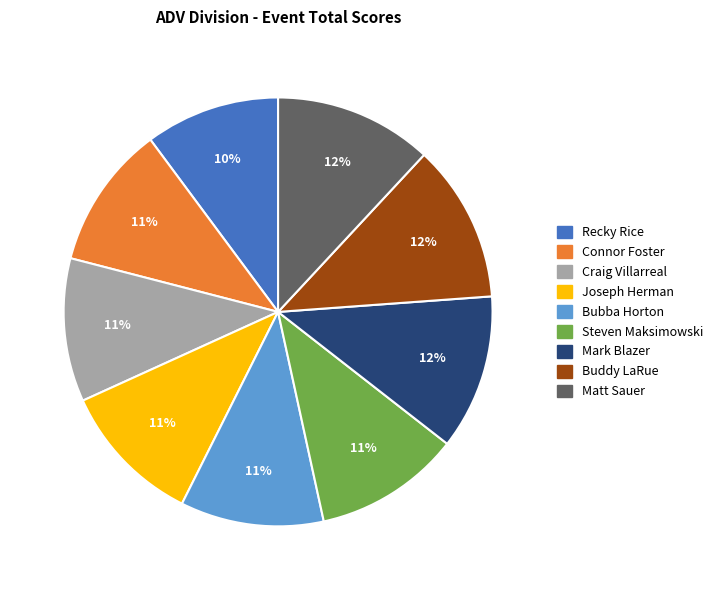

To the nearest percent, what portion does Bubba Horton represent?

11%